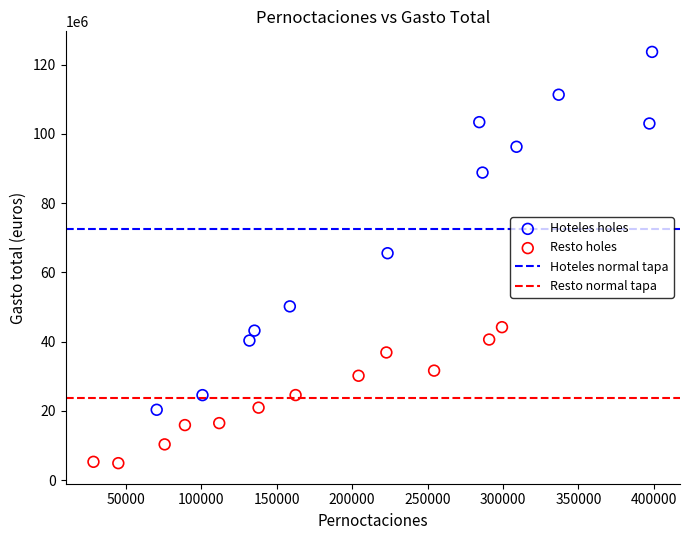

Which series has the largest Y range (max minus min)?

Hoteles holes